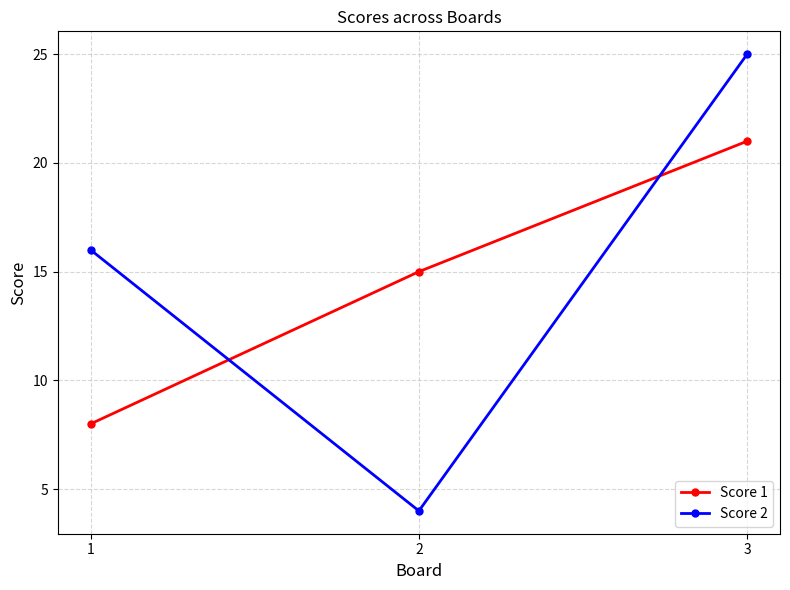

What is the difference between the highest and lowest values at 3?

4